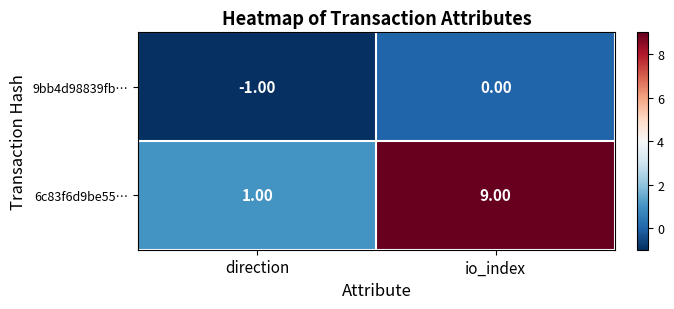

What is the sum of the 6c83f6d9be55… values at direction and io_index?

10